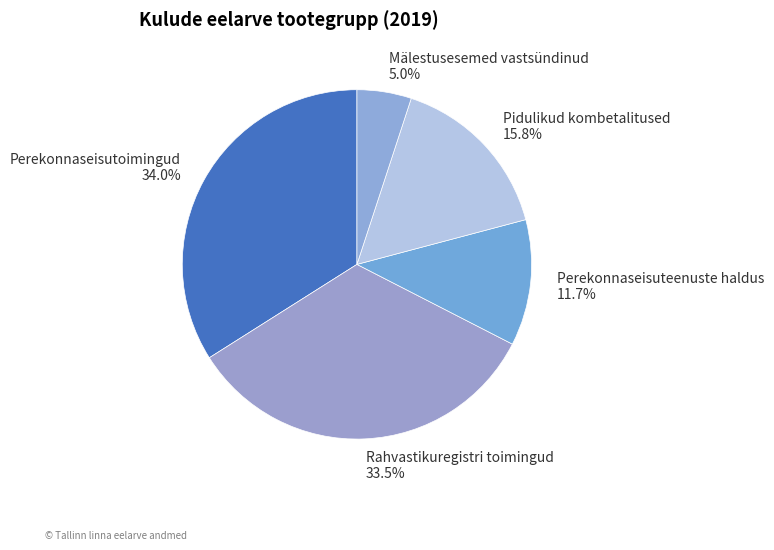

To the nearest percent, what is the difference between the Pidulikud kombetalitused and Mälestusesemed vastsündinud slice percentages?

11%